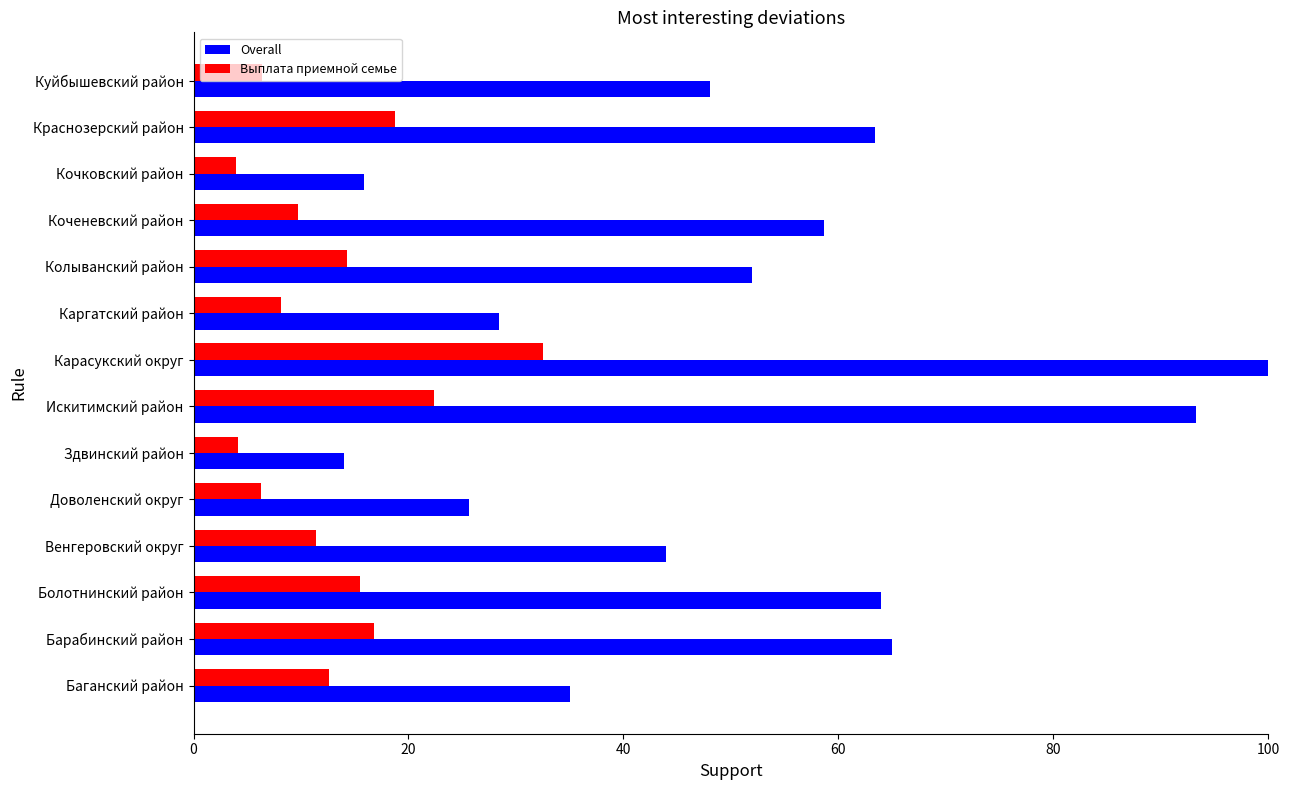

At how many categories does at least one series exceed 39?

9